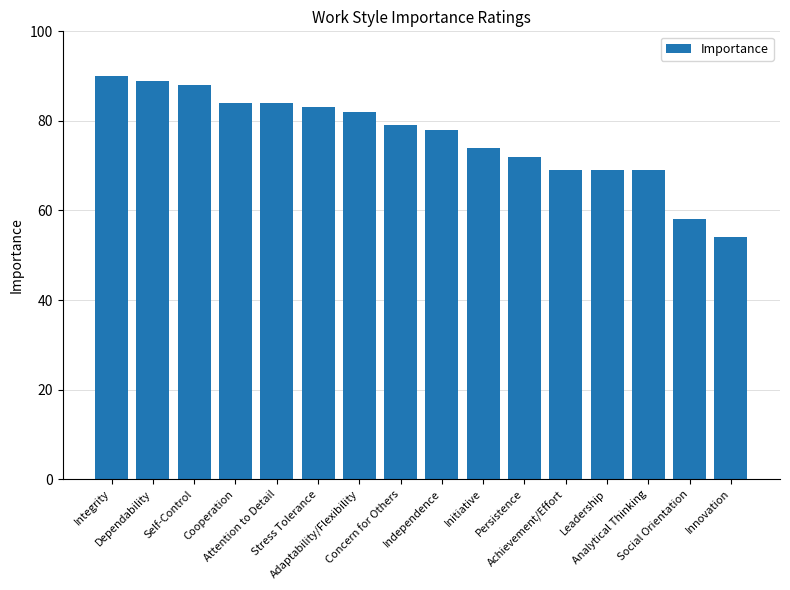

Reading left to right, list all the values displayed in this chart.

90	89	88	84	84	83	82	79	78	74	72	69	69	69	58	54